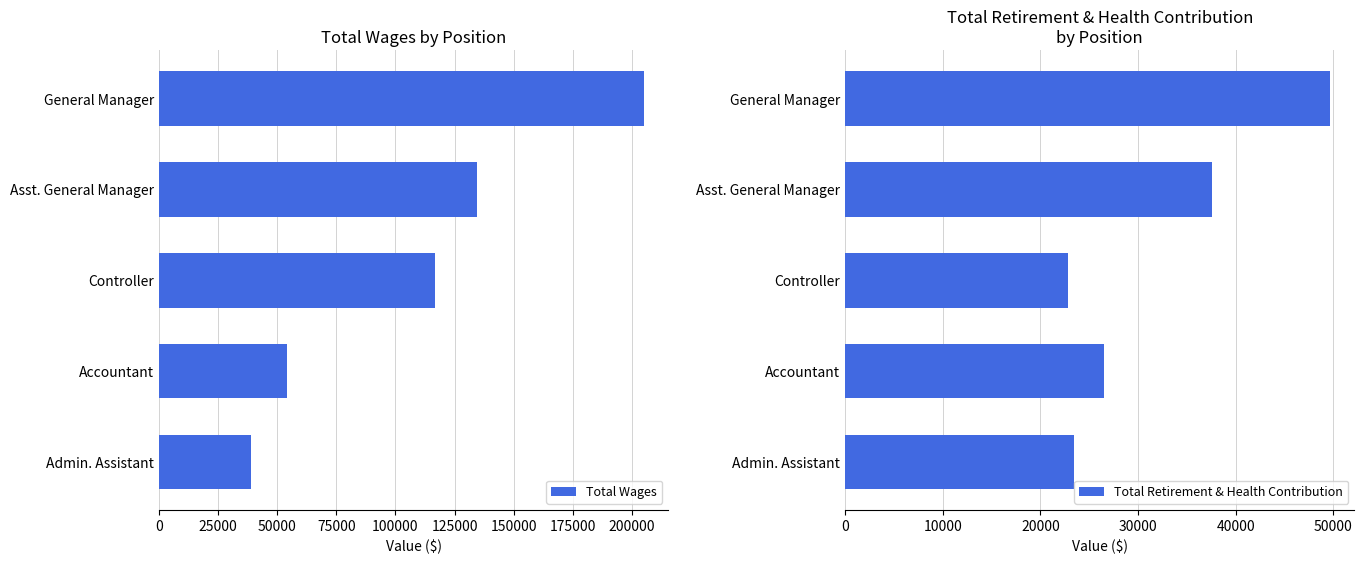

List the labels in order of Total Wages value, largest first.

General Manager, Asst. General Manager, Controller, Accountant, Admin. Assistant